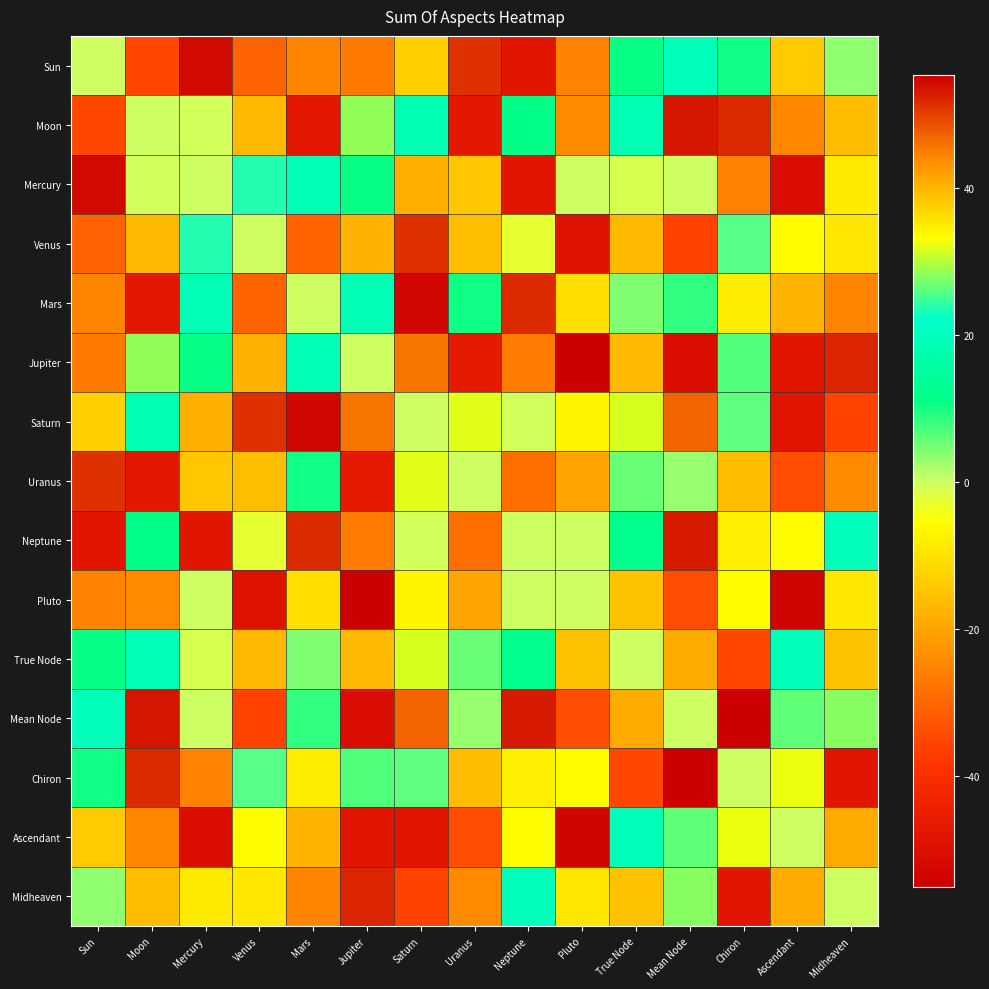

Which series changed the most between Mercury and True Node?

Ascendant